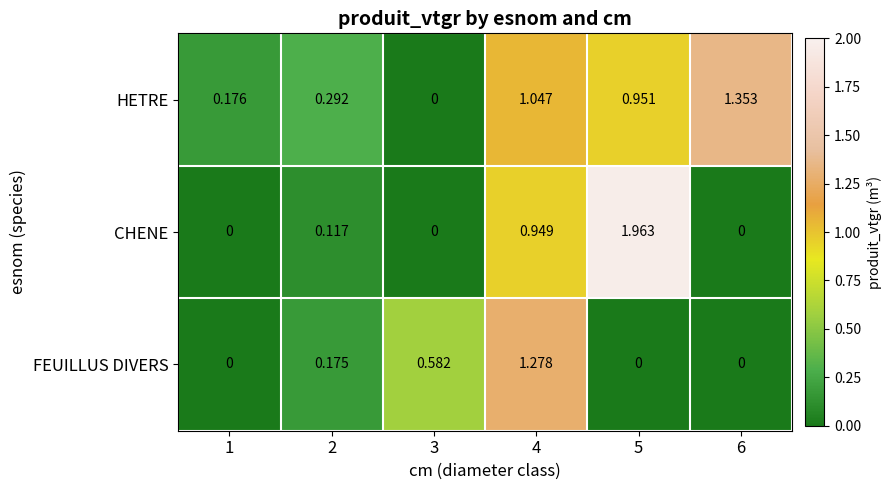

How many data points in FEUILLUS DIVERS are above 0?

3